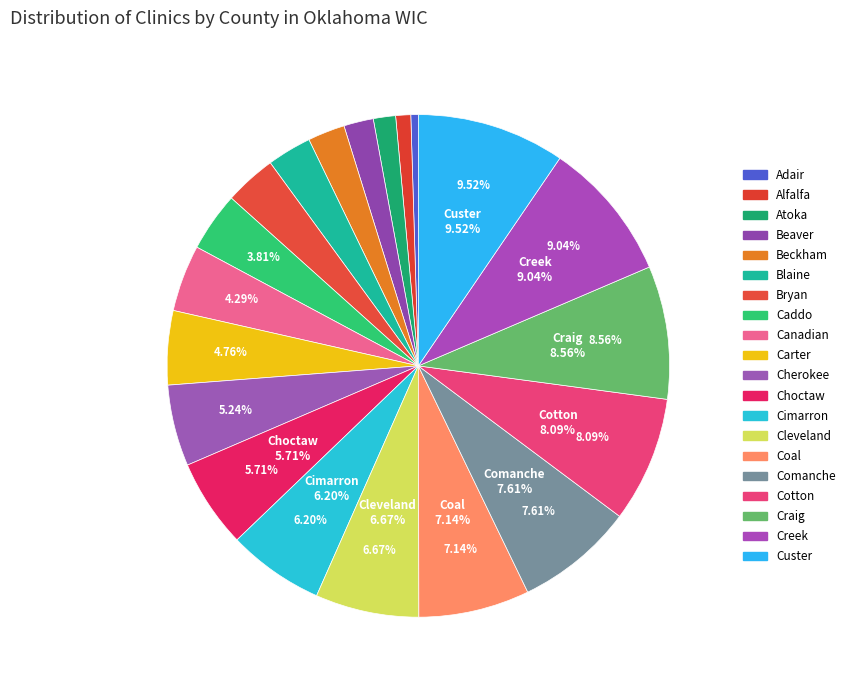

How many slices are in this pie chart?

20